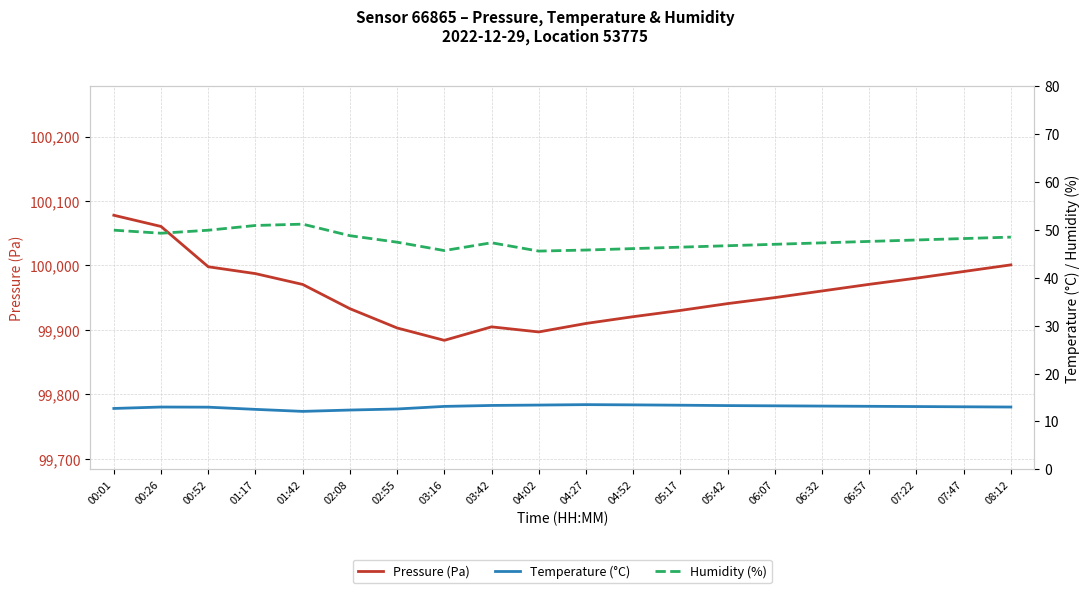

True or false: Humidity (%) and Temperature (°C) cross at least once.

False